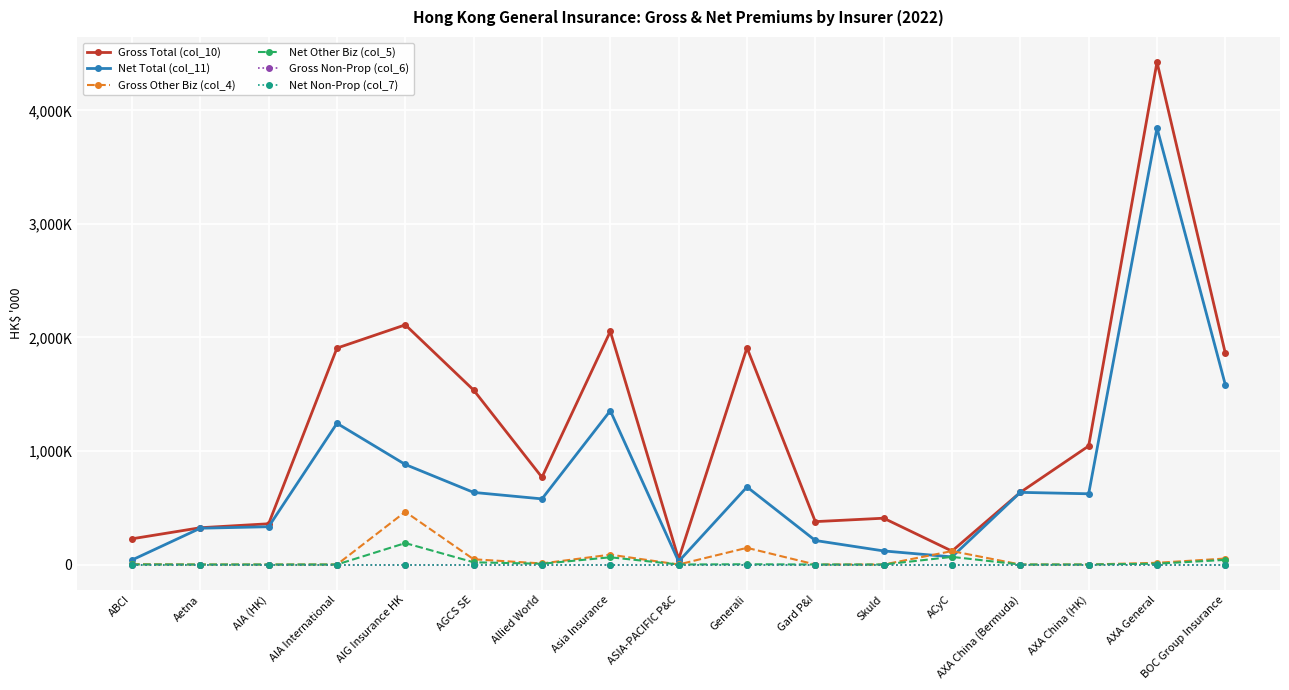

Which series changed the most between AXA China (Bermuda) and BOC Group Insurance?

Gross Total (col_10)